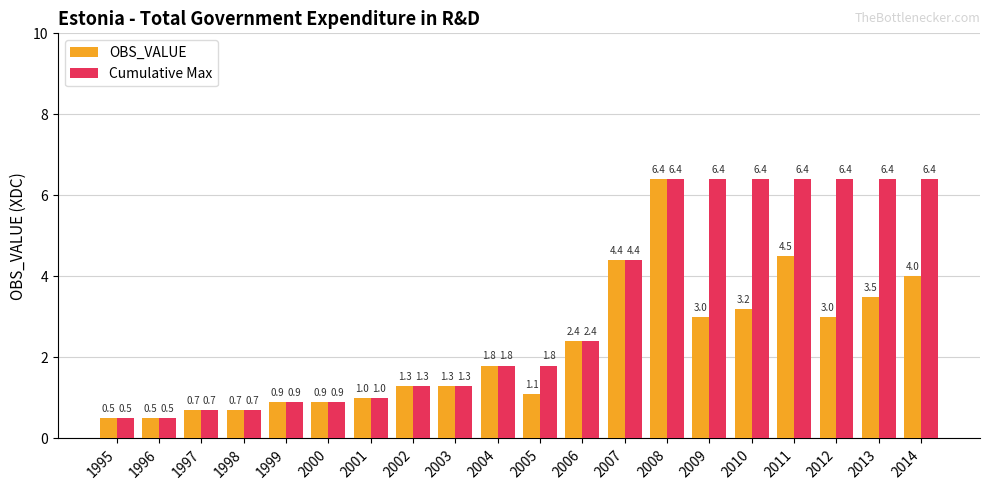

Is it true that OBS_VALUE equals 1.0 at 2014?

False